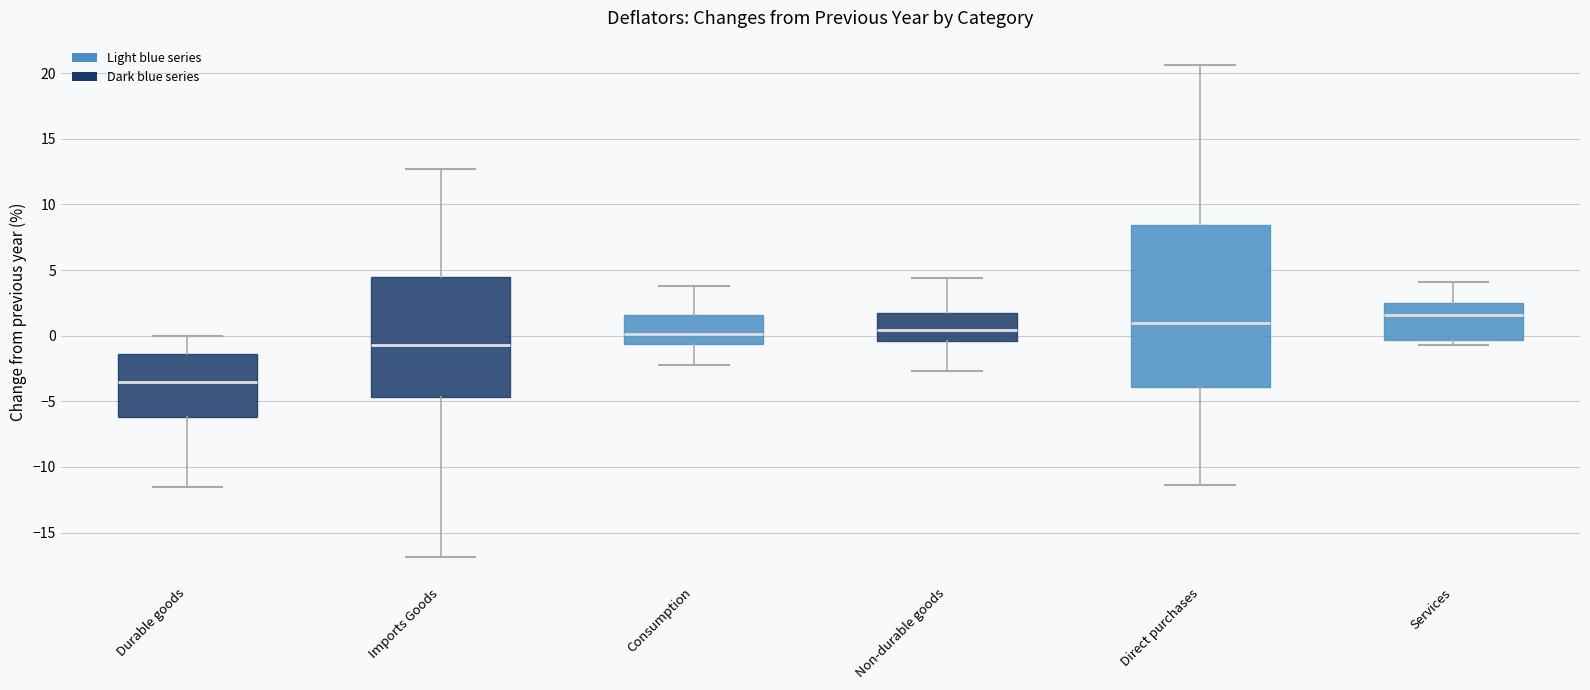

Reading left to right, read every box against the y-axis: the position of its median line, the range the box covers, and the ends of its whiskers. The values are not printed on the chart, so give them approximately, as read against the axis.

Durable goods: median -3.5, box -6.0 to -1.5, whiskers -11.5 to 0.0
Imports Goods: median -0.5, box -4.5 to 4.5, whiskers -17.0 to 12.5
Consumption: median 0.0, box -0.5 to 1.5, whiskers -2.0 to 4.0
Non-durable goods: median 0.5, box -0.5 to 1.5, whiskers -2.5 to 4.5
Direct purchases: median 1.0, box -4.0 to 8.5, whiskers -11.5 to 20.5
Services: median 1.5, box -0.5 to 2.5, whiskers -0.5 (just below the box's lower edge) to 4.0